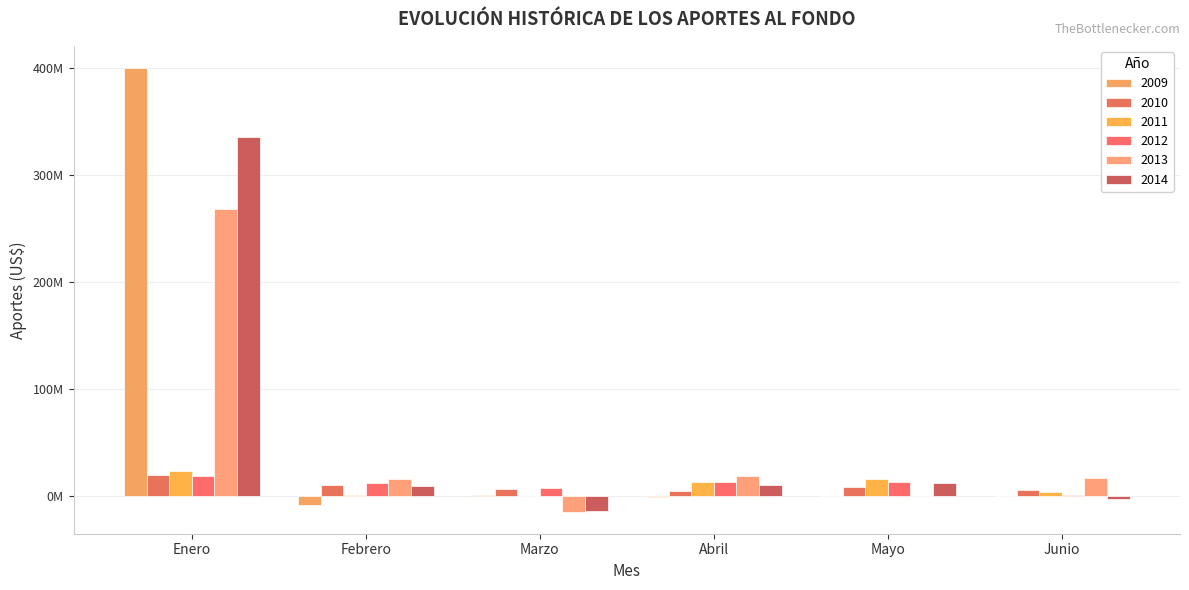

The 2011 series shows 20793692.9 at Abril. True or false?

False